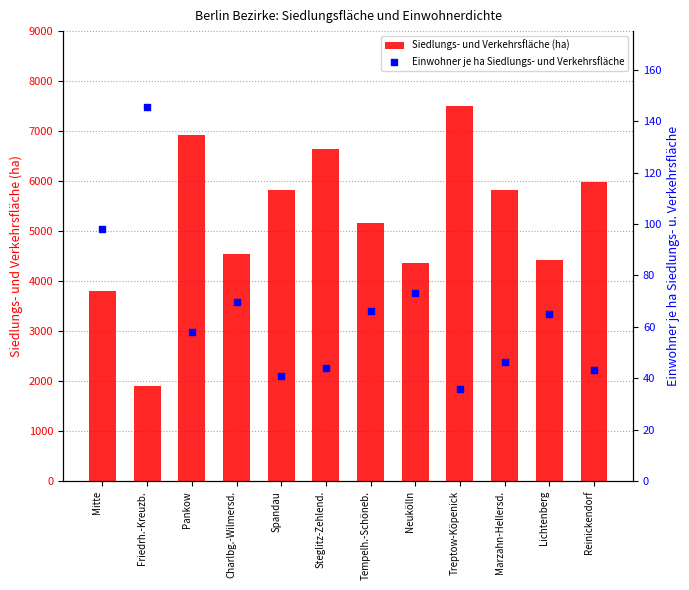

Which series has the largest Y range (max minus min)?

Siedlungs- und Verkehrsfläche (ha)